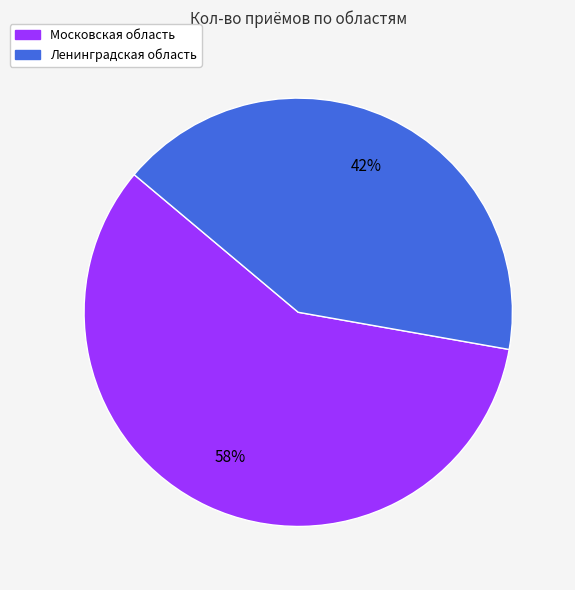

To the nearest percent, what is the combined percentage of Ленинградская область and Московская область?

100%